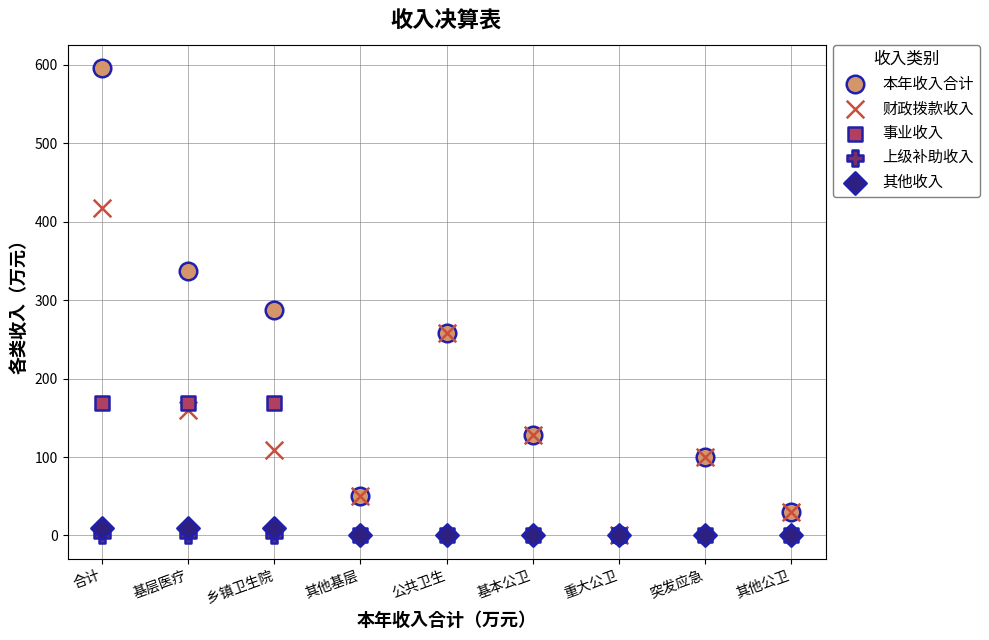

Across all series, what Y value is closest to 297?

287.5